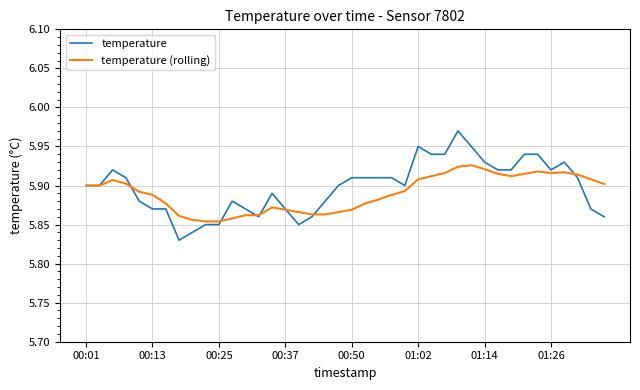

Which series has the largest range (max minus min)?

temperature